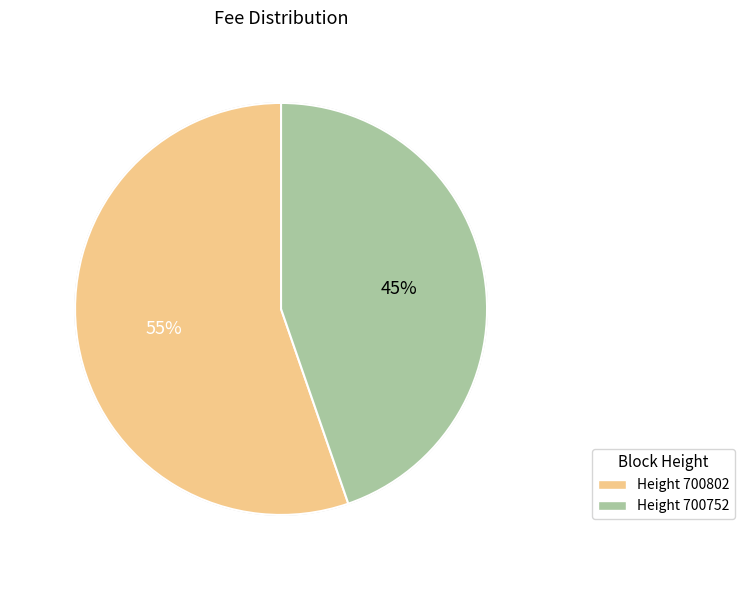

To the nearest percent, what is the average slice percentage?

50%